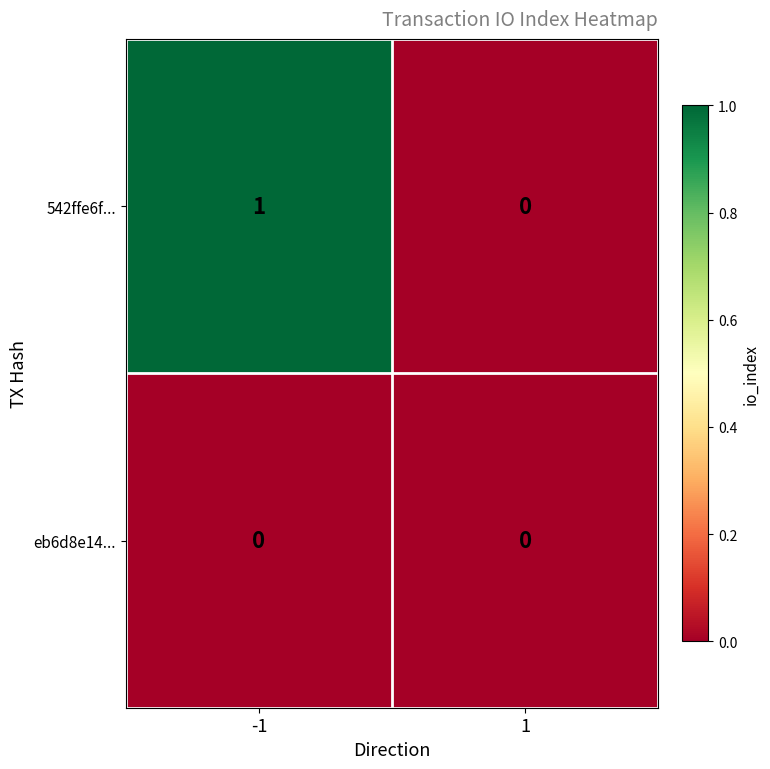

At which category does the chart reach its peak across all series?

-1